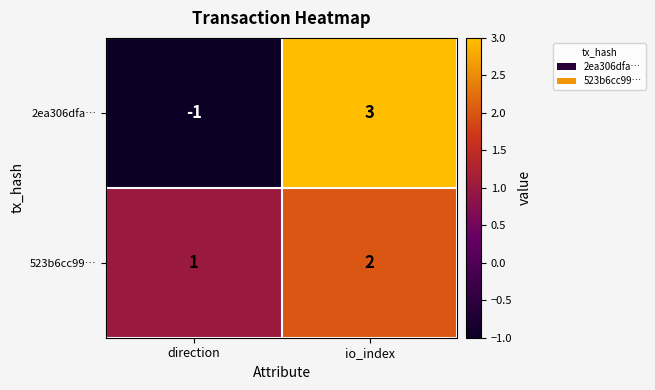

At which category is the sum across all series the highest?

io_index